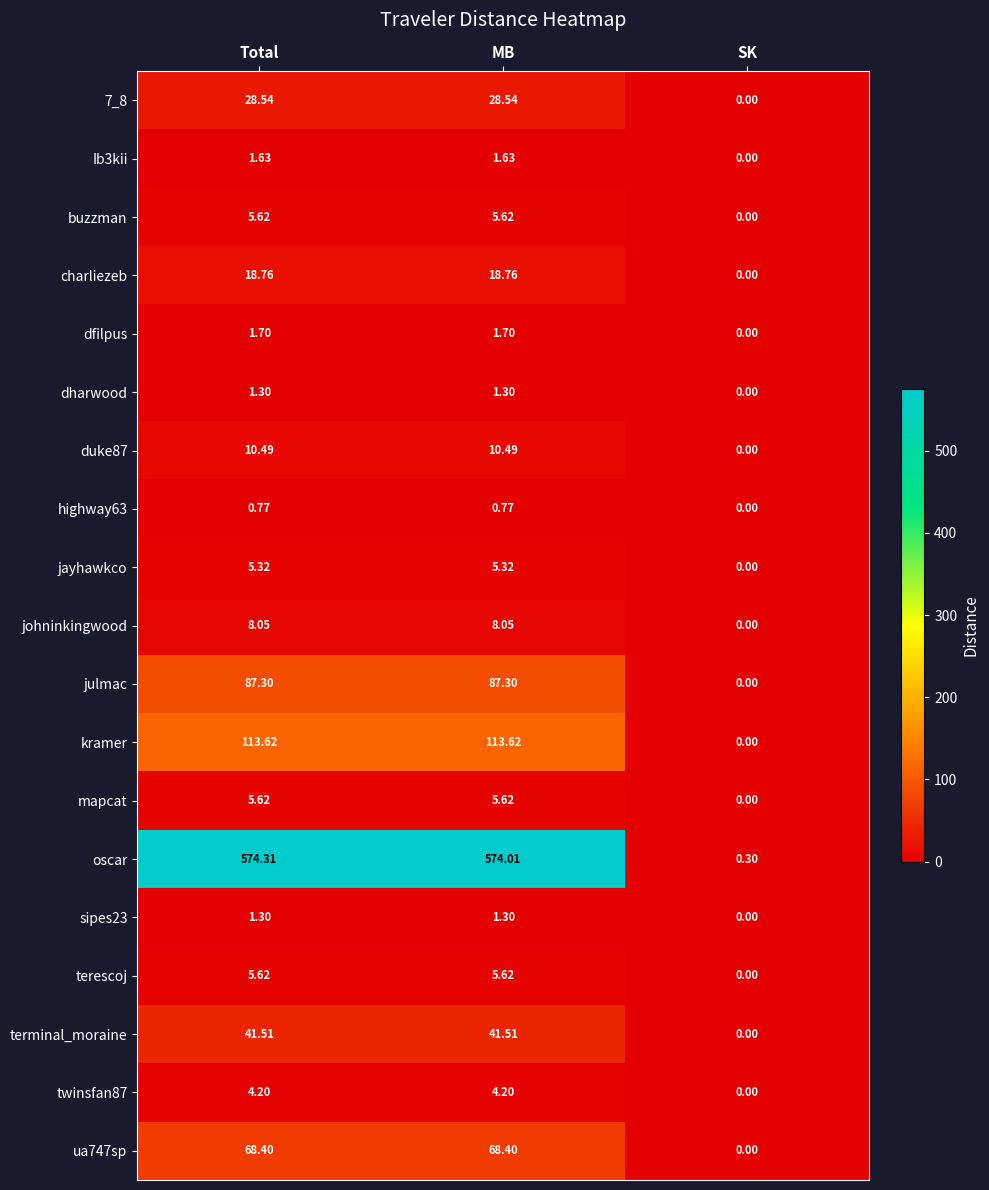

Which series has the widest spread of values?

oscar